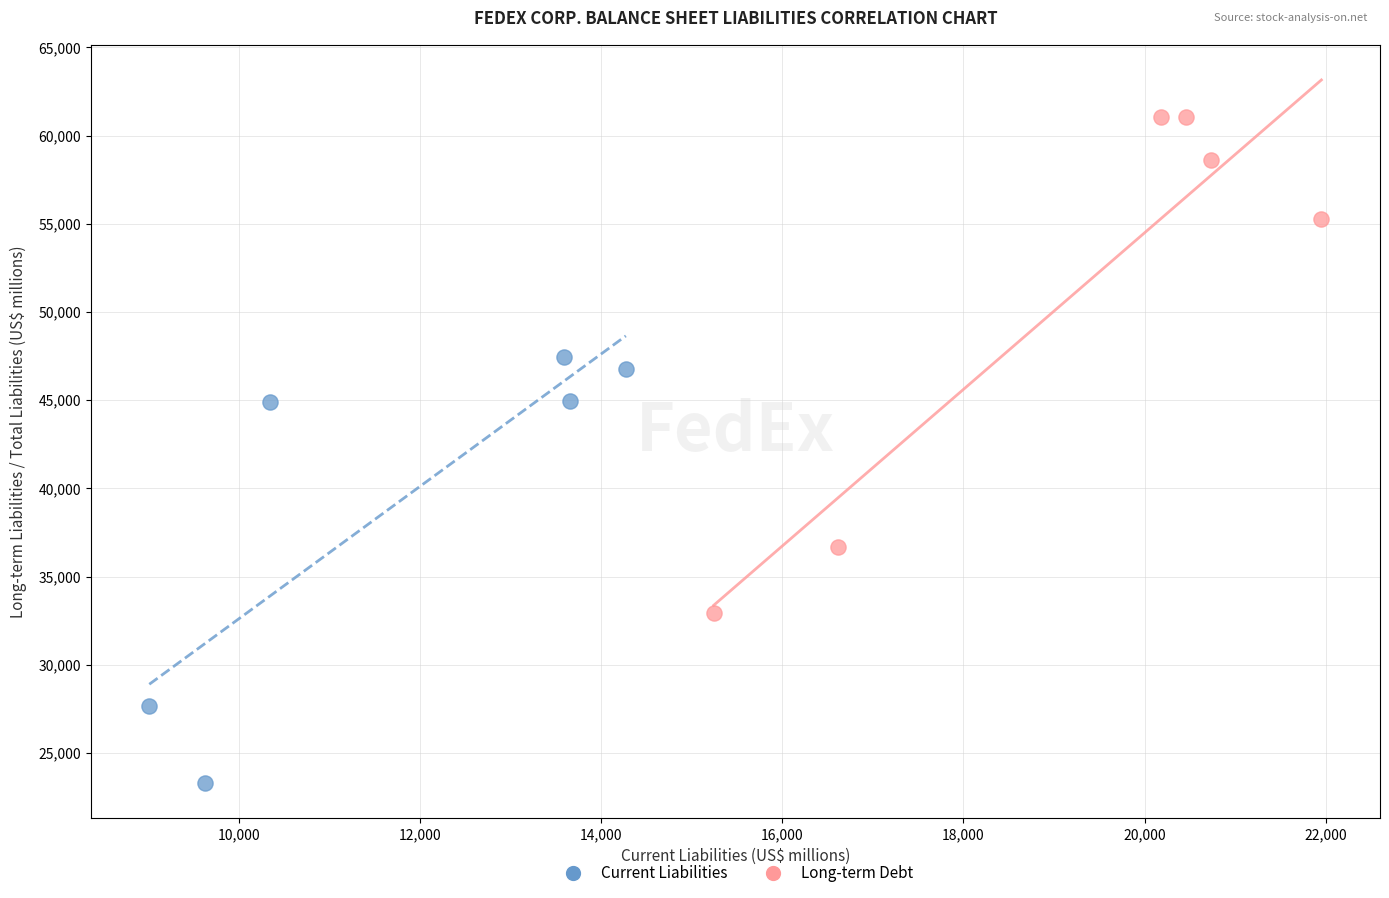

Which series reaches the minimum Y coordinate?

Current Liabilities